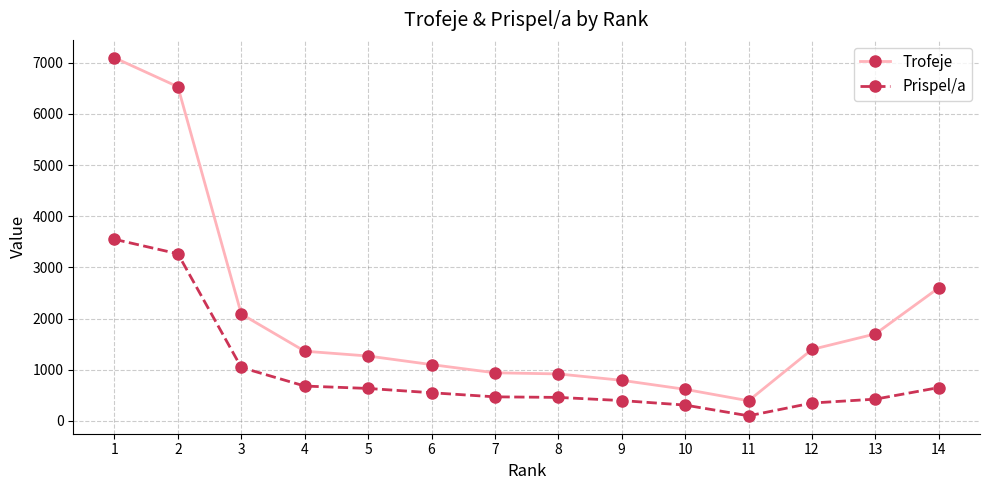

What is the sum of the Trofeje values at 2 and 13?

8229